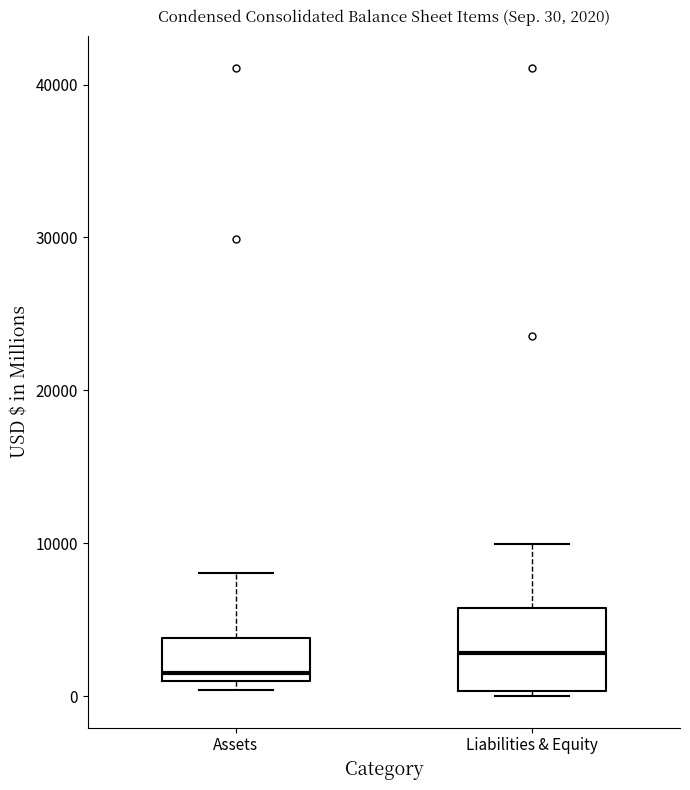

Comparing the boxes themselves (not the whiskers), which one is the tallest?

Liabilities & Equity